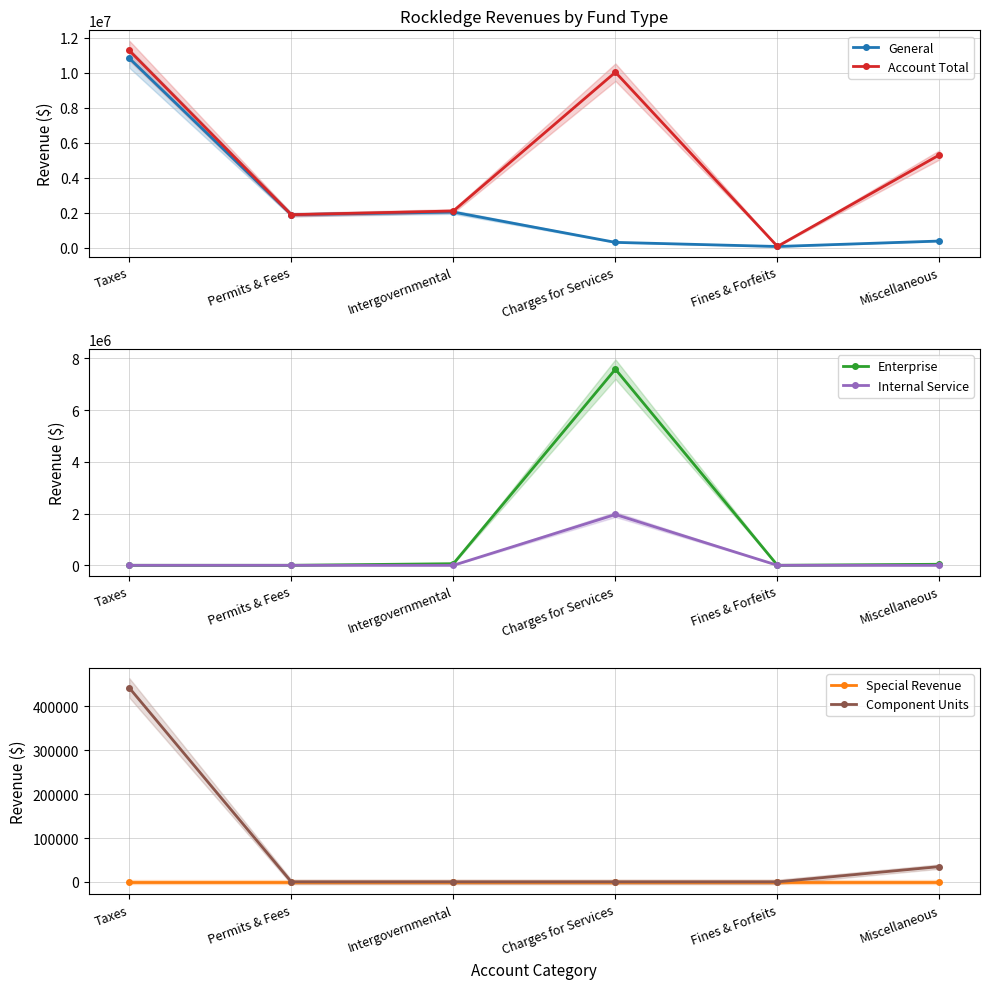

True or false: General and Component Units intersect in this chart.

False